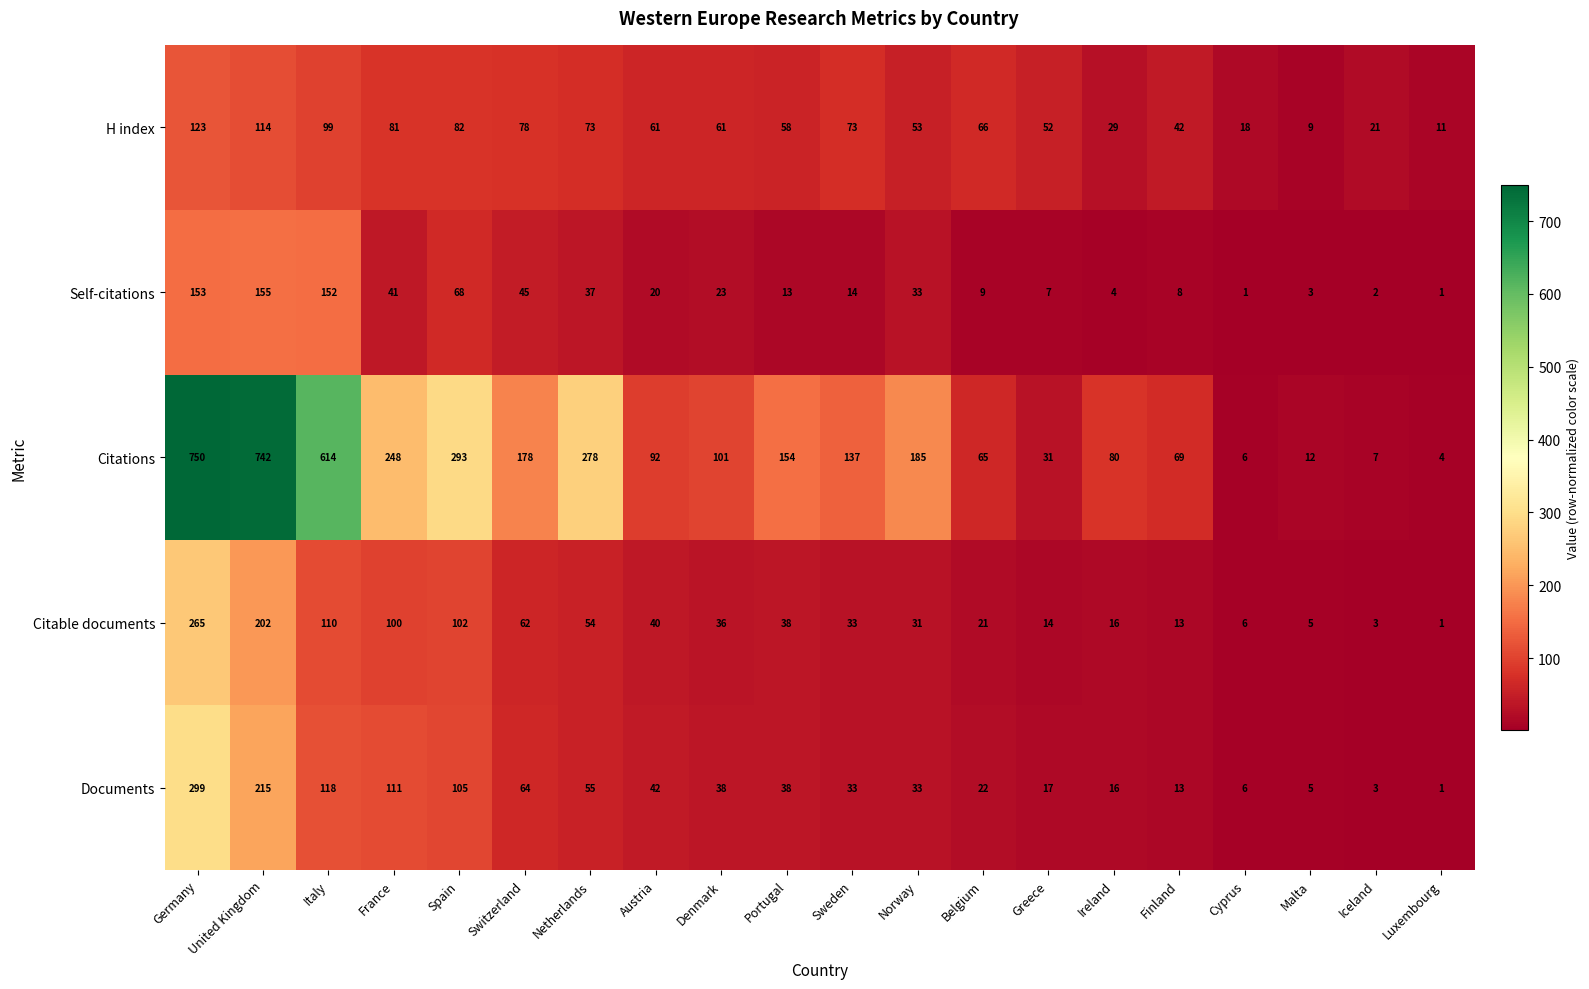

What is the total value across all series at Luxembourg?

18